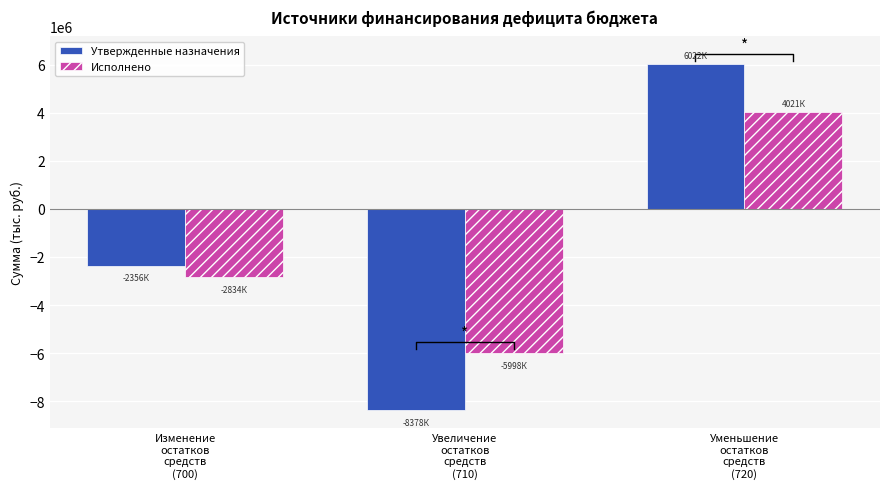

What value does the Исполнено series have at Изменение
остатков
средств
(700)?

-2834183.9